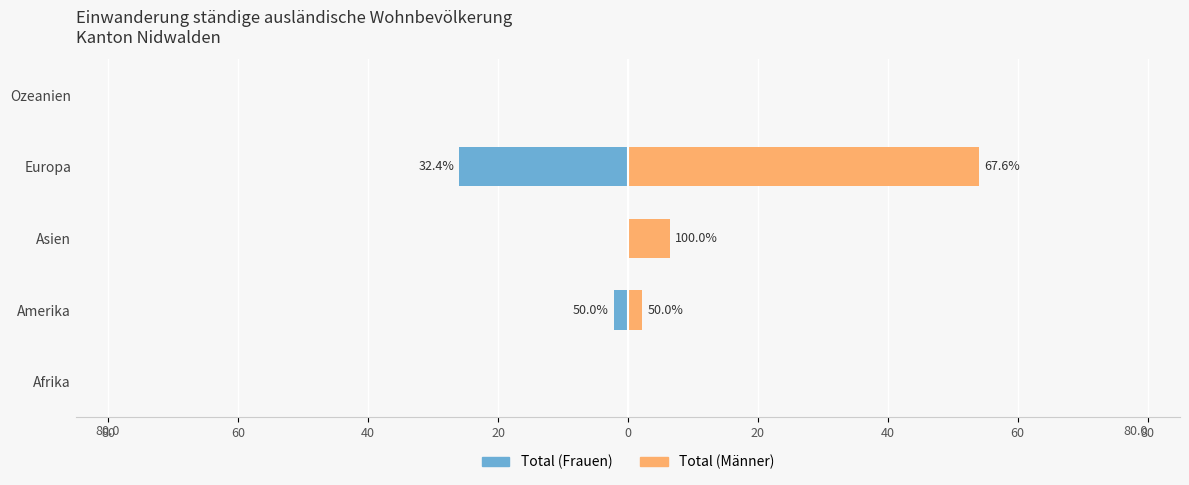

The value of Total (Frauen) at Afrika is -12.3. True or false?

False